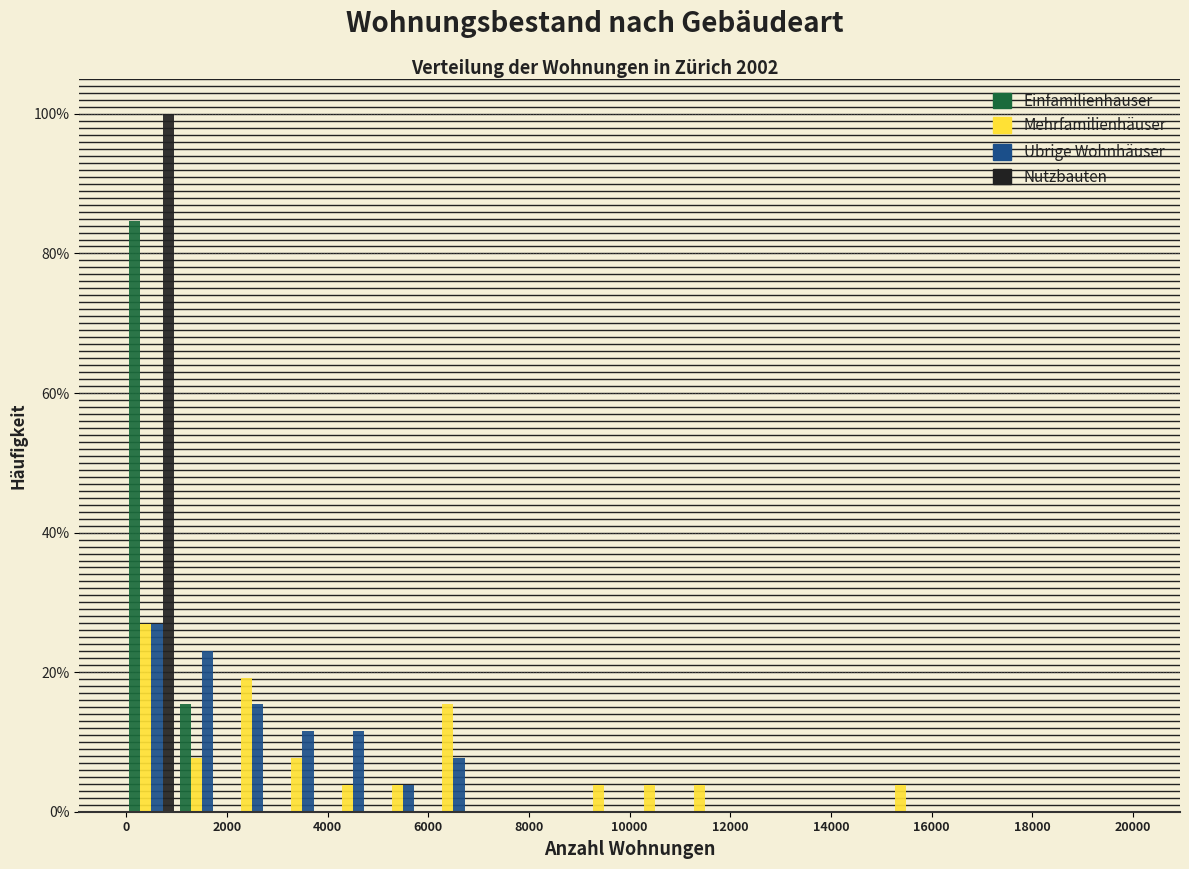

Reading left to right, list every range on the x-axis with the height of the bar of each series over it. The values are not printed on the chart, so give them approximately, as read against the axis.

0 to 1000: Einfamilienhäuser=84	Mehrfamilienhäuser=26	Übrige Wohnhäuser=26	Nutzbauten=100
1000 to 2000: Einfamilienhäuser=16	Mehrfamilienhäuser=8	Übrige Wohnhäuser=24	Nutzbauten=0
2000 to 3000: Einfamilienhäuser=0	Mehrfamilienhäuser=20	Übrige Wohnhäuser=16	Nutzbauten=0
3000 to 4000: Einfamilienhäuser=0	Mehrfamilienhäuser=8	Übrige Wohnhäuser=12	Nutzbauten=0
4000 to 5000: Einfamilienhäuser=0	Mehrfamilienhäuser=4	Übrige Wohnhäuser=12	Nutzbauten=0
5000 to 6000: Einfamilienhäuser=0	Mehrfamilienhäuser=4	Übrige Wohnhäuser=4	Nutzbauten=0
6000 to 7000: Einfamilienhäuser=0	Mehrfamilienhäuser=16	Übrige Wohnhäuser=8	Nutzbauten=0
7000 to 8000: Einfamilienhäuser=0	Mehrfamilienhäuser=0	Übrige Wohnhäuser=0	Nutzbauten=0
8000 to 9000: Einfamilienhäuser=0	Mehrfamilienhäuser=0	Übrige Wohnhäuser=0	Nutzbauten=0
9000 to 10000: Einfamilienhäuser=0	Mehrfamilienhäuser=4	Übrige Wohnhäuser=0	Nutzbauten=0
10000 to 11000: Einfamilienhäuser=0	Mehrfamilienhäuser=4	Übrige Wohnhäuser=0	Nutzbauten=0
11000 to 12000: Einfamilienhäuser=0	Mehrfamilienhäuser=4	Übrige Wohnhäuser=0	Nutzbauten=0
12000 to 13000: Einfamilienhäuser=0	Mehrfamilienhäuser=0	Übrige Wohnhäuser=0	Nutzbauten=0
13000 to 14000: Einfamilienhäuser=0	Mehrfamilienhäuser=0	Übrige Wohnhäuser=0	Nutzbauten=0
14000 to 15000: Einfamilienhäuser=0	Mehrfamilienhäuser=0	Übrige Wohnhäuser=0	Nutzbauten=0
15000 to 16000: Einfamilienhäuser=0	Mehrfamilienhäuser=4	Übrige Wohnhäuser=0	Nutzbauten=0
16000 to 17000: Einfamilienhäuser=0	Mehrfamilienhäuser=0	Übrige Wohnhäuser=0	Nutzbauten=0
17000 to 18000: Einfamilienhäuser=0	Mehrfamilienhäuser=0	Übrige Wohnhäuser=0	Nutzbauten=0
18000 to 19000: Einfamilienhäuser=0	Mehrfamilienhäuser=0	Übrige Wohnhäuser=0	Nutzbauten=0
19000 to 20000: Einfamilienhäuser=0	Mehrfamilienhäuser=0	Übrige Wohnhäuser=0	Nutzbauten=0